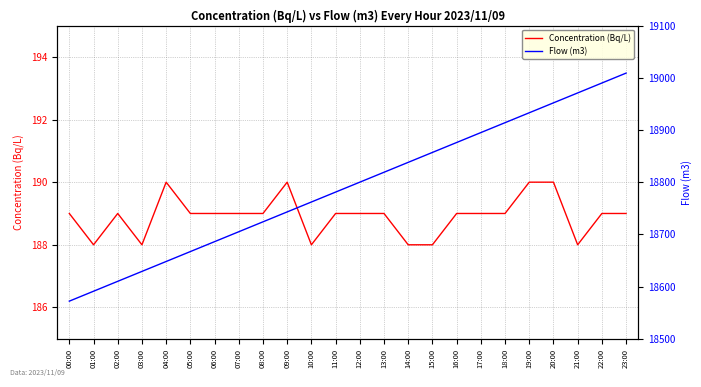

What is the total value across all series at 20:00?

19142